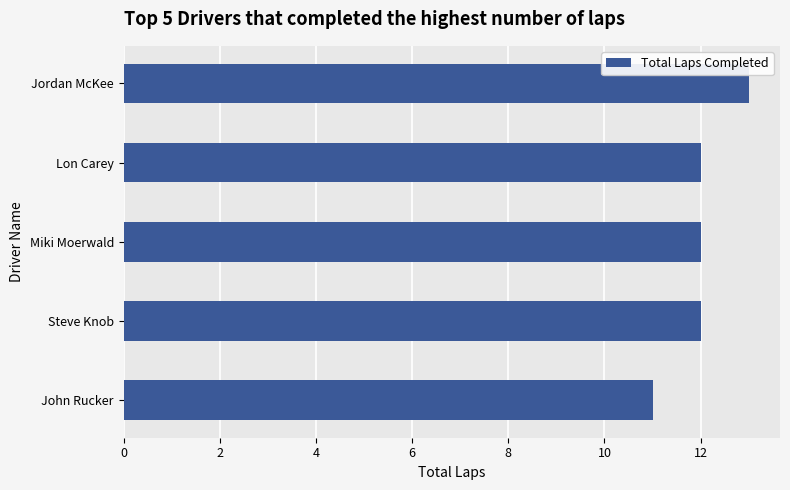

Approximately how many times larger is the value at Steve Knob compared to Miki Moerwald?

1.0